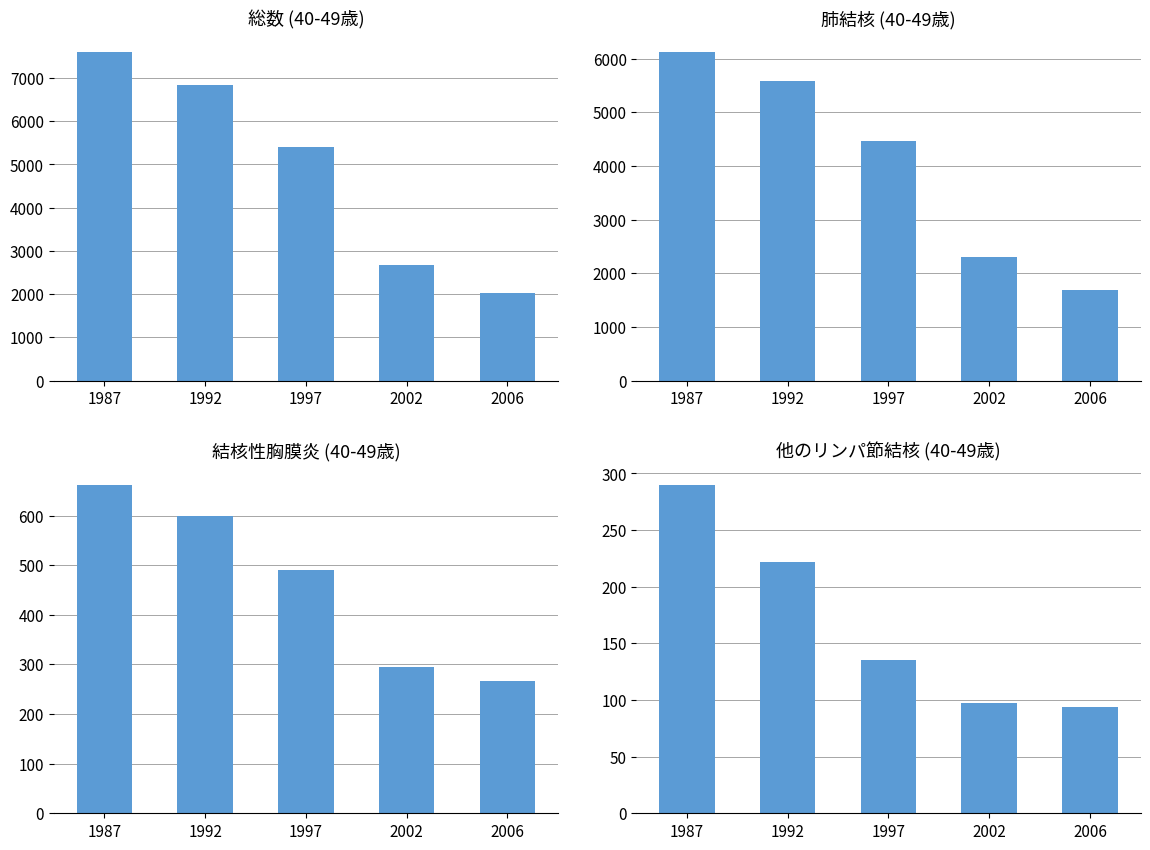

What is the sum of the 他のリンパ節結核 values at 2002 and 1987?

387